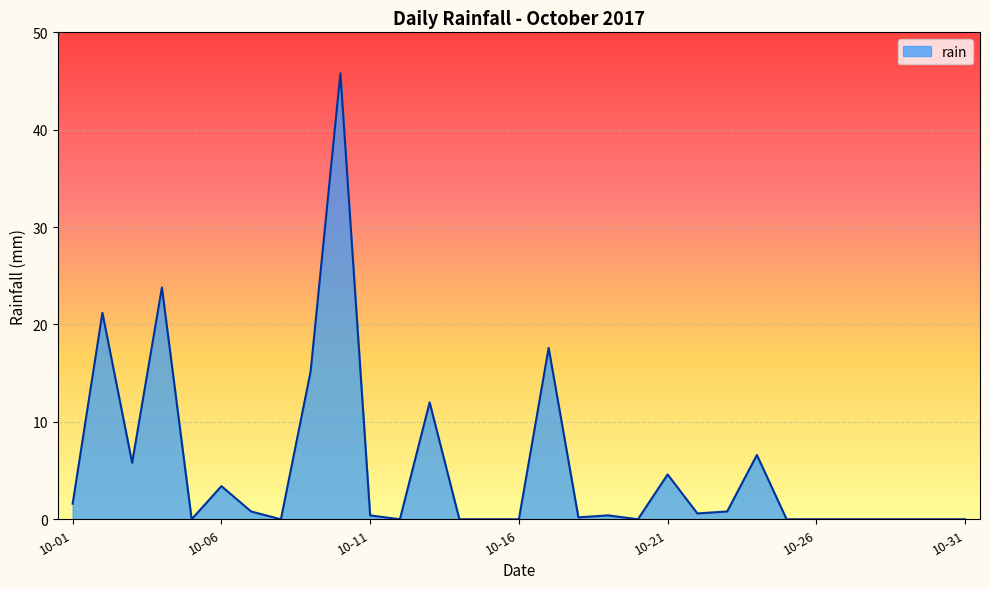

What is the greatest value displayed?

45.8